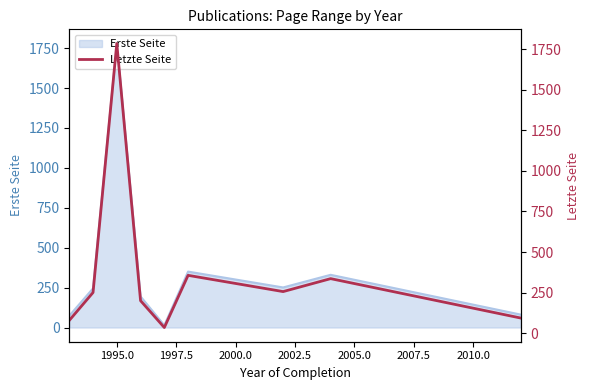

How many categories are shown in the chart?

9